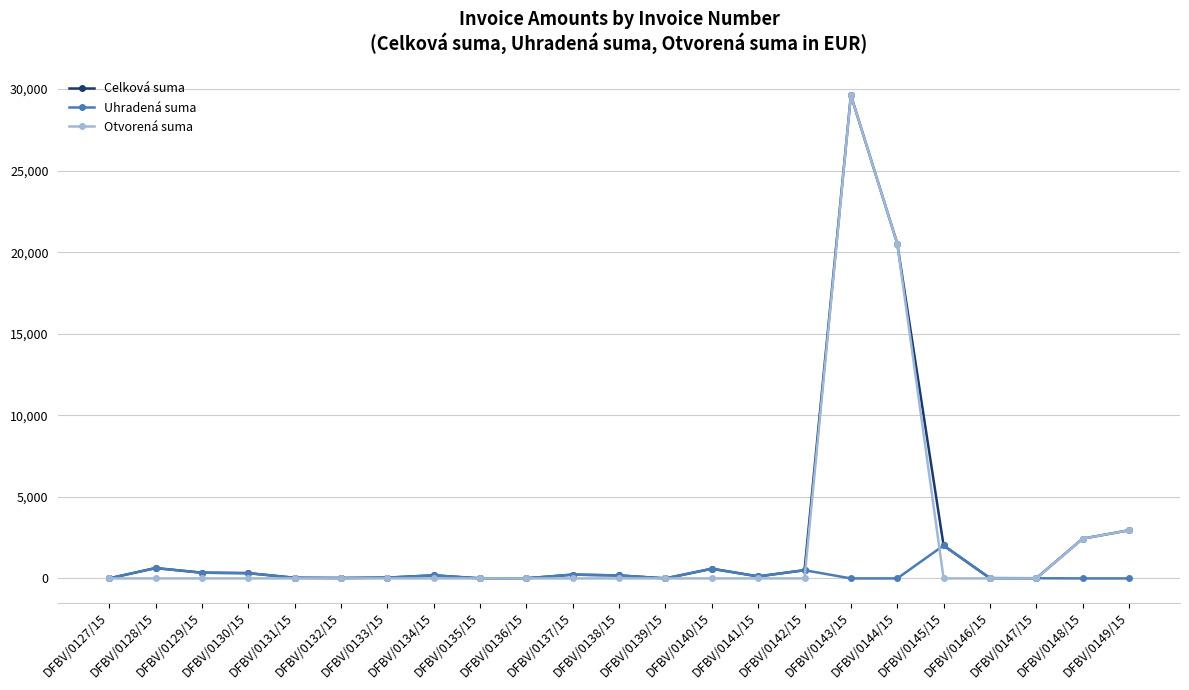

Which series has the largest range (max minus min)?

Otvorená suma